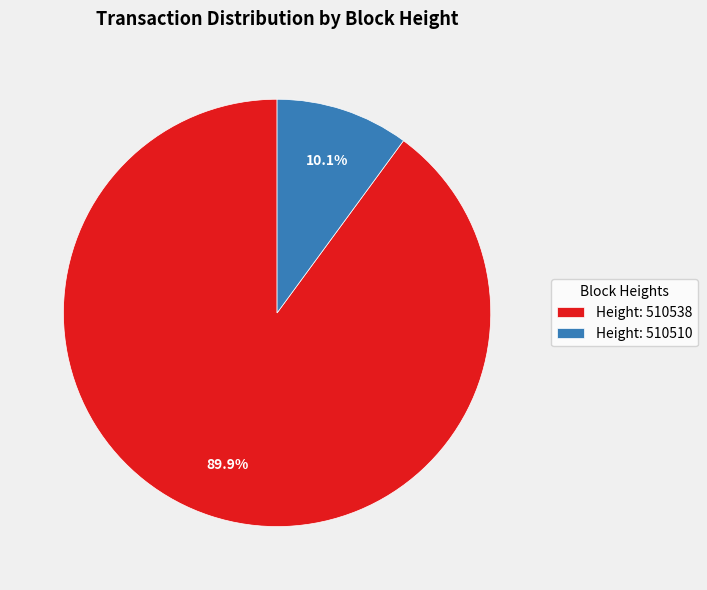

To the nearest percent, what is the average slice percentage?

50%